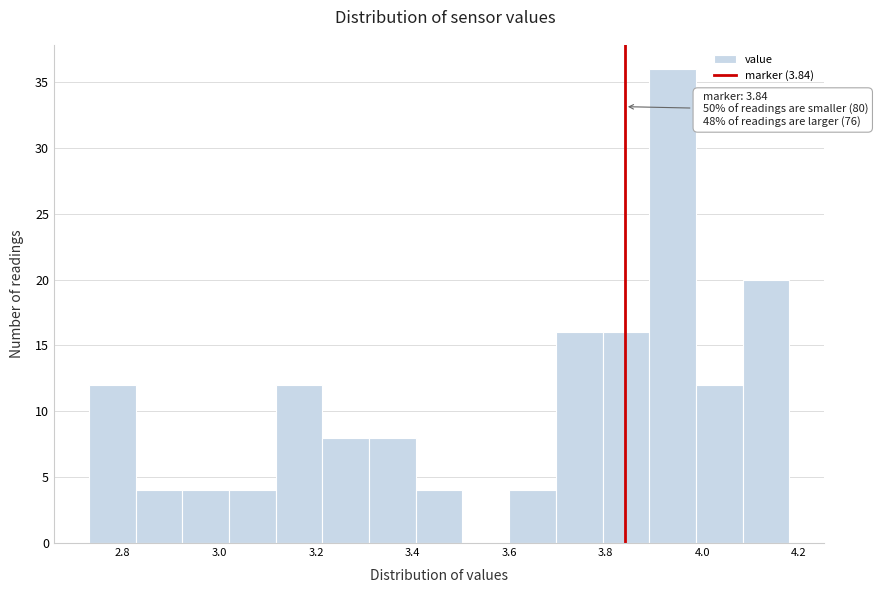

Which range on the x-axis has the tallest bar?

3.90 to 3.98